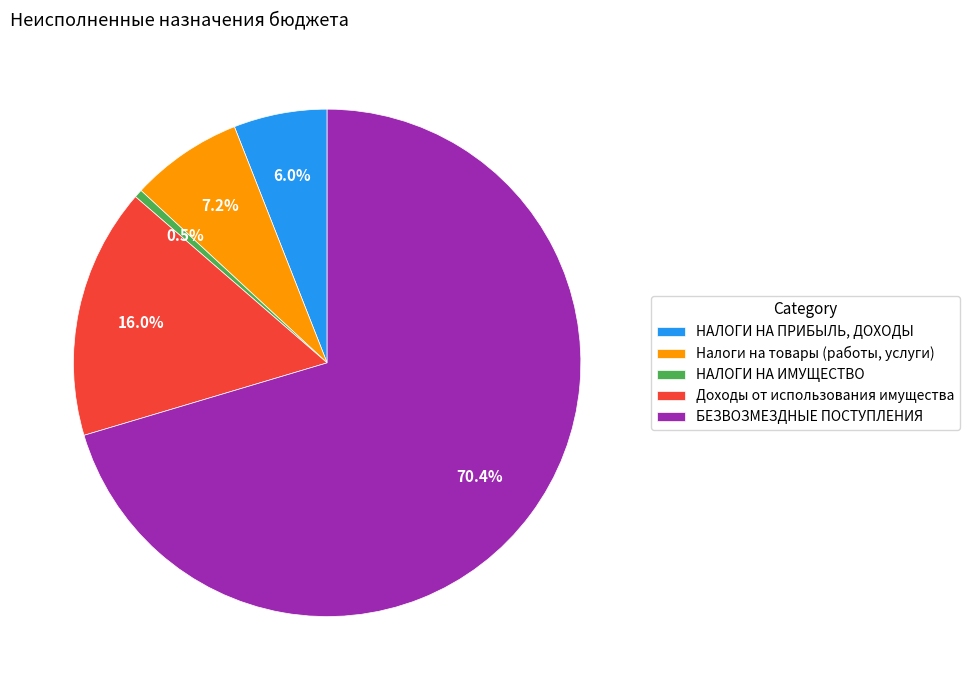

How many segments does this pie chart have?

5